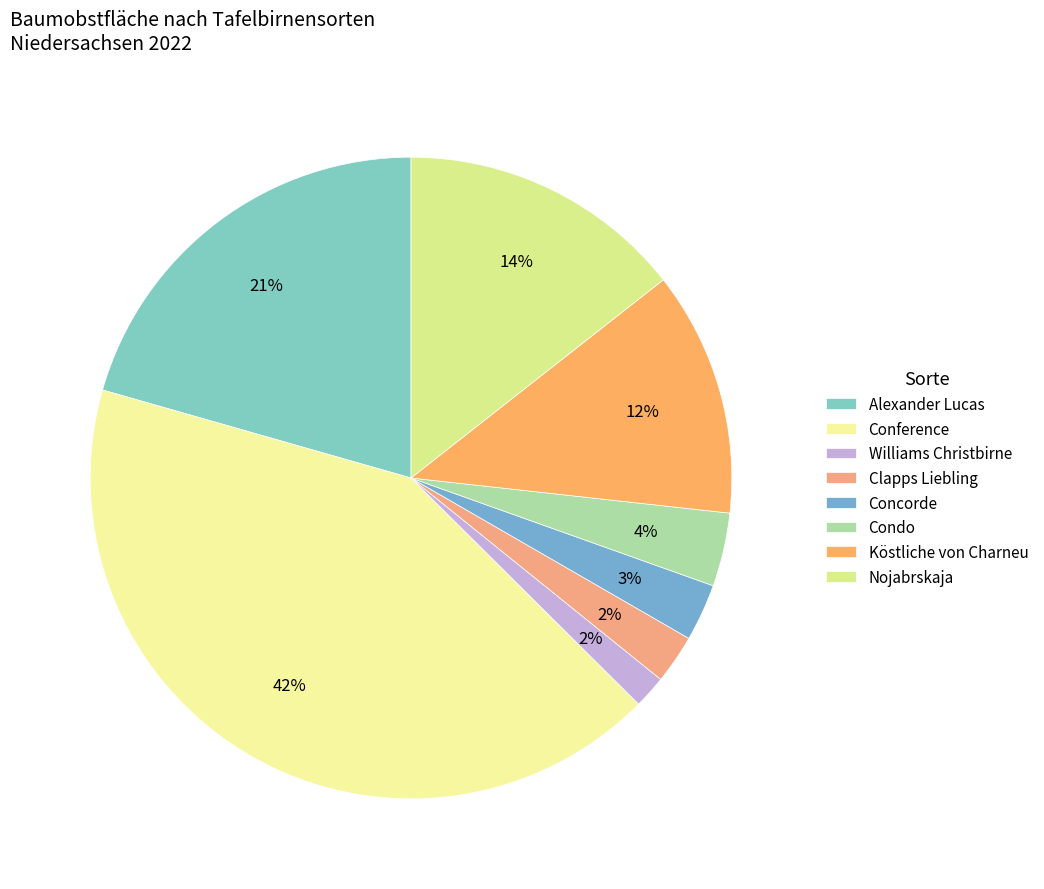

How many slices are in this pie chart?

8